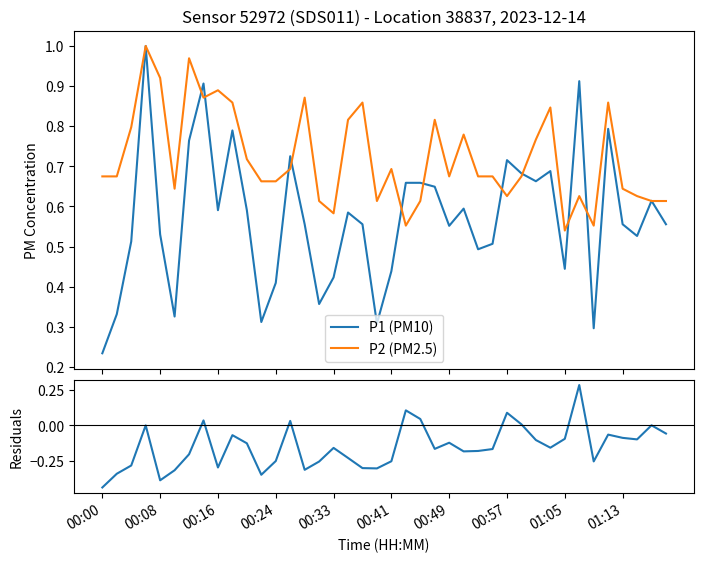

Reading left to right, list all the values displayed in this chart.

P1 (PM10): 0.2	0.3	0.5	1.0	0.5	0.3	0.8	0.9	0.6	0.8	0.6	0.3	0.4	0.7	0.6	0.4	0.4	0.6	0.6	0.3	0.4	0.7	0.7	0.6	0.6	0.6	0.5	0.5	0.7	0.7	0.7	0.7	0.4	0.9	0.3	0.8	0.6	0.5	0.6	0.6
P2 (PM2.5): 0.7	0.7	0.8	1.0	0.9	0.6	1.0	0.9	0.9	0.9	0.7	0.7	0.7	0.7	0.9	0.6	0.6	0.8	0.9	0.6	0.7	0.6	0.6	0.8	0.7	0.8	0.7	0.7	0.6	0.7	0.8	0.8	0.5	0.6	0.6	0.9	0.6	0.6	0.6	0.6
P1 - P2 (normalized): -0.4	-0.3	-0.3	0.0	-0.4	-0.3	-0.2	0.0	-0.3	-0.1	-0.1	-0.4	-0.3	0.0	-0.3	-0.3	-0.2	-0.2	-0.3	-0.3	-0.3	0.1	0.0	-0.2	-0.1	-0.2	-0.2	-0.2	0.1	0.0	-0.1	-0.2	-0.1	0.3	-0.3	-0.1	-0.1	-0.1	0.0	-0.1